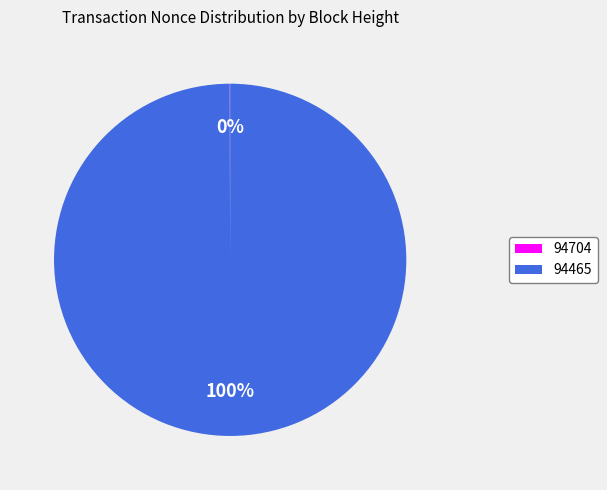

To the nearest percent, what percentage of the pie is 94465?

100%